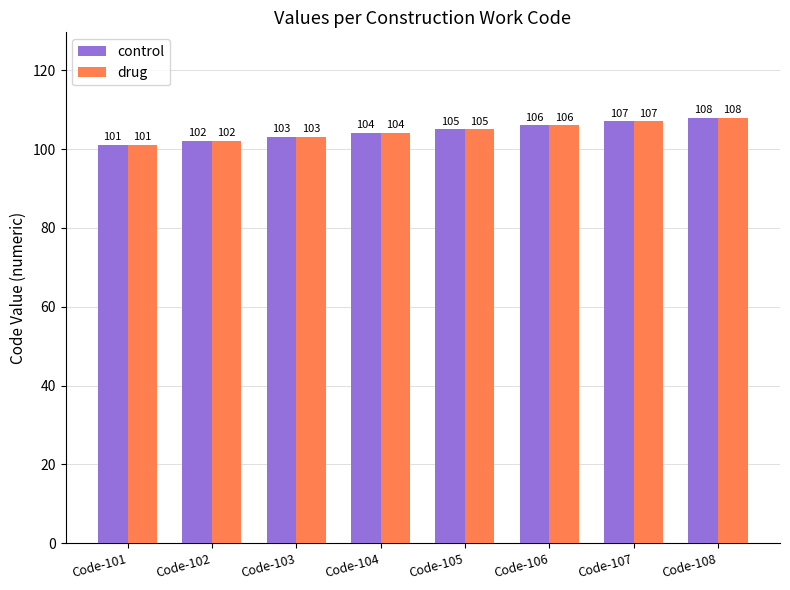

Does the chart contain any negative values?

No